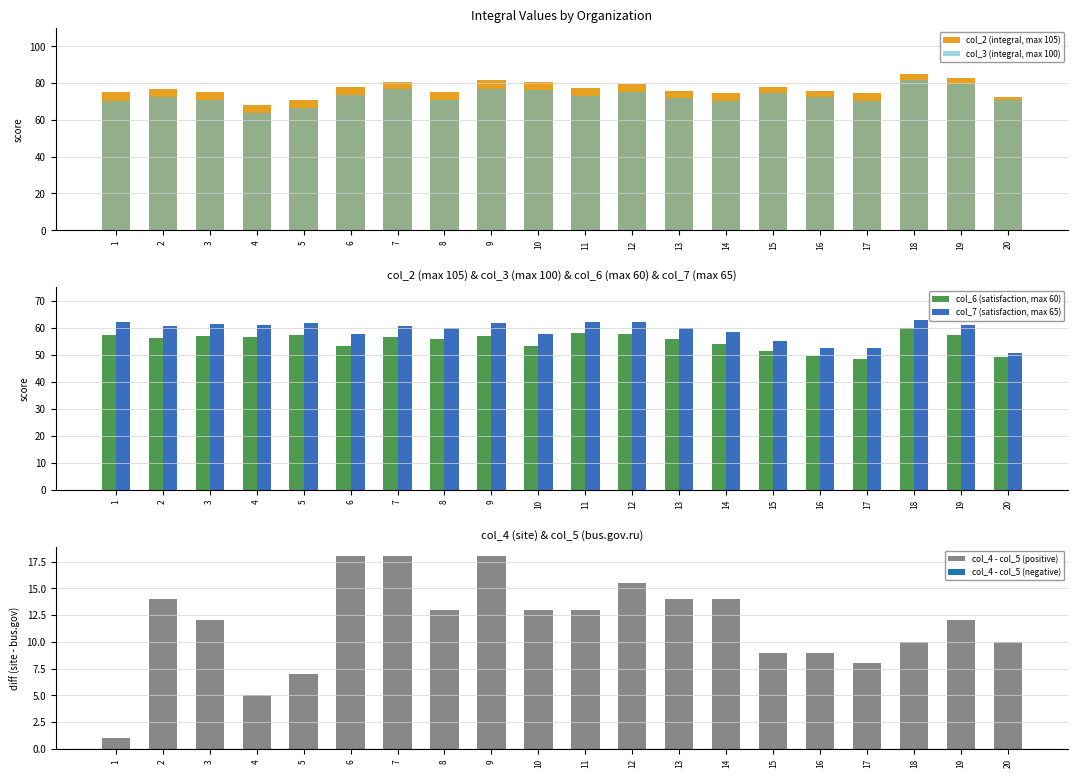

Is the value of col_4 - col_5 (positive) at 6 greater than the value of col_2 (integral, max 105) at 19?

No